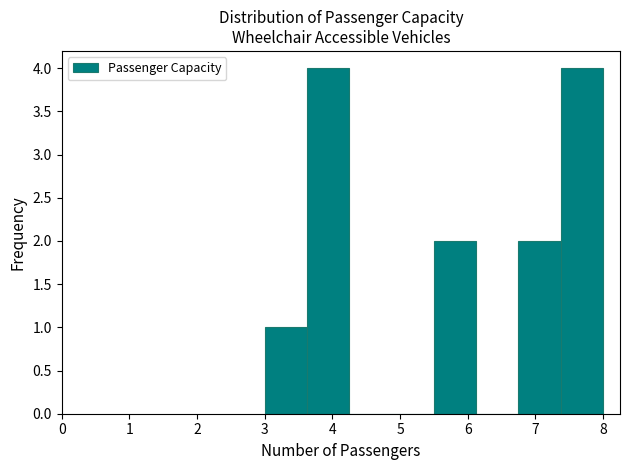

Reading left to right, list every bar in this chart as the range it spans on the x-axis followed by its height. Neither the bar edges nor the heights are printed on the chart, so give them approximately, as read against the axes.

3.0 to 3.6: 1
3.6 to 4.3: 4
4.3 to 4.9: 0
4.9 to 5.5: 0
5.5 to 6.1: 2
6.1 to 6.8: 0
6.8 to 7.4: 2
7.4 to 8.0: 4